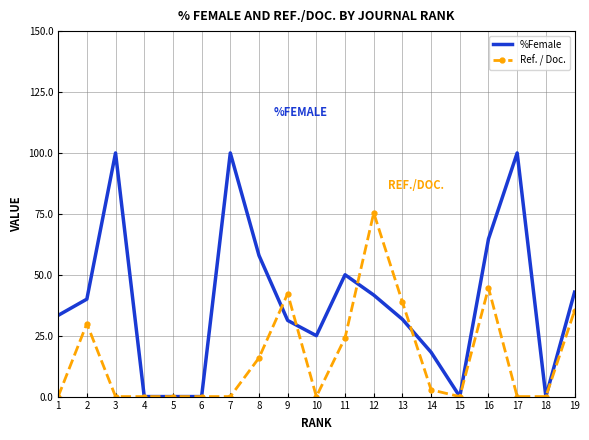

What value does the %Female series have at 11?

50.0